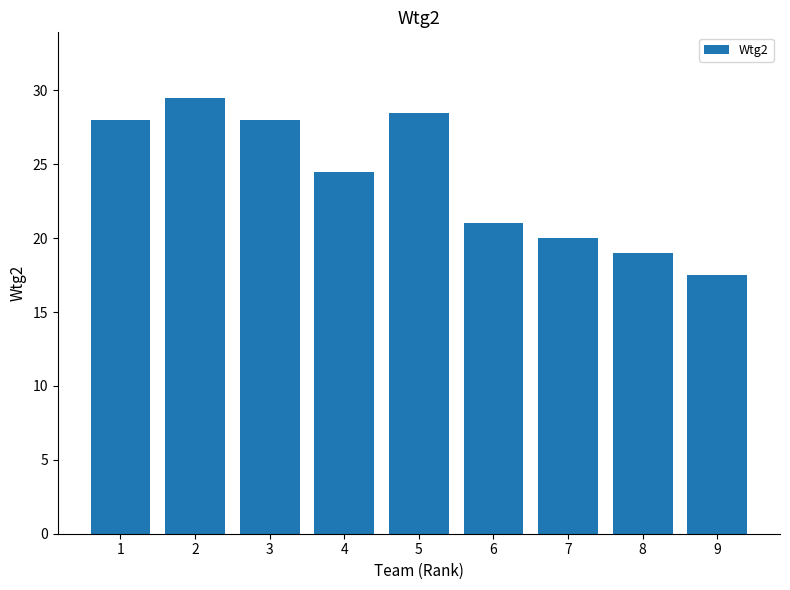

Is it true that the value at 8 is 19.0?

True